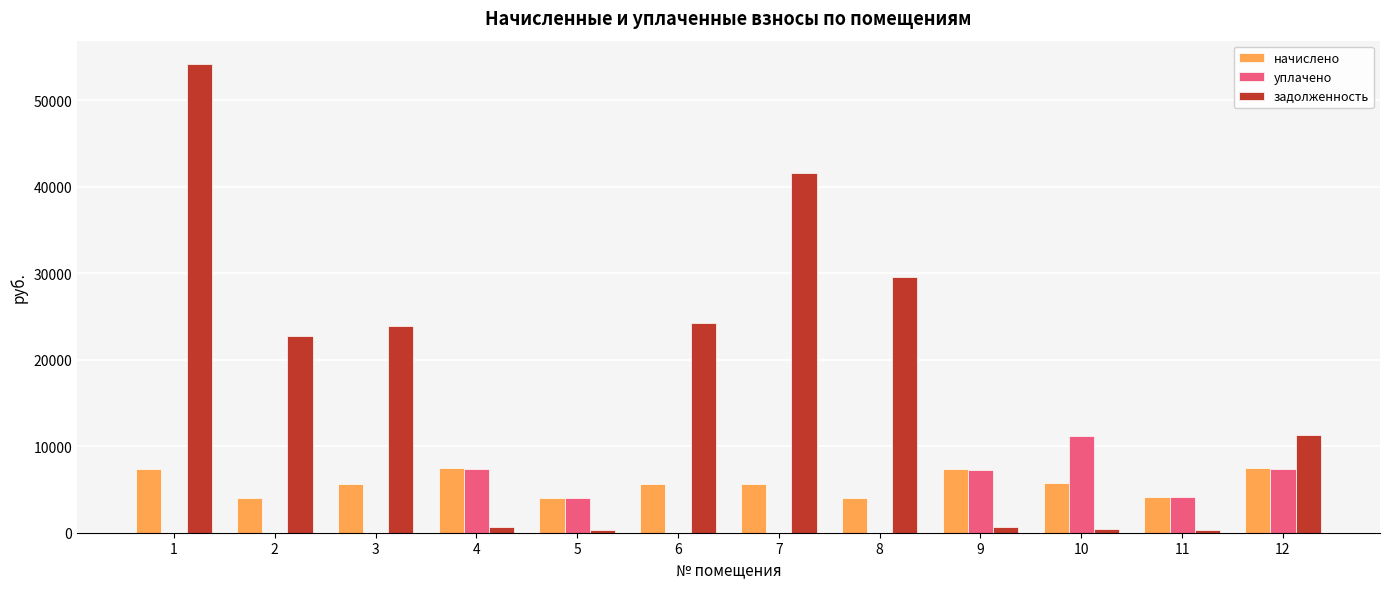

The value of начислено at 7 is 9322.2. True or false?

False